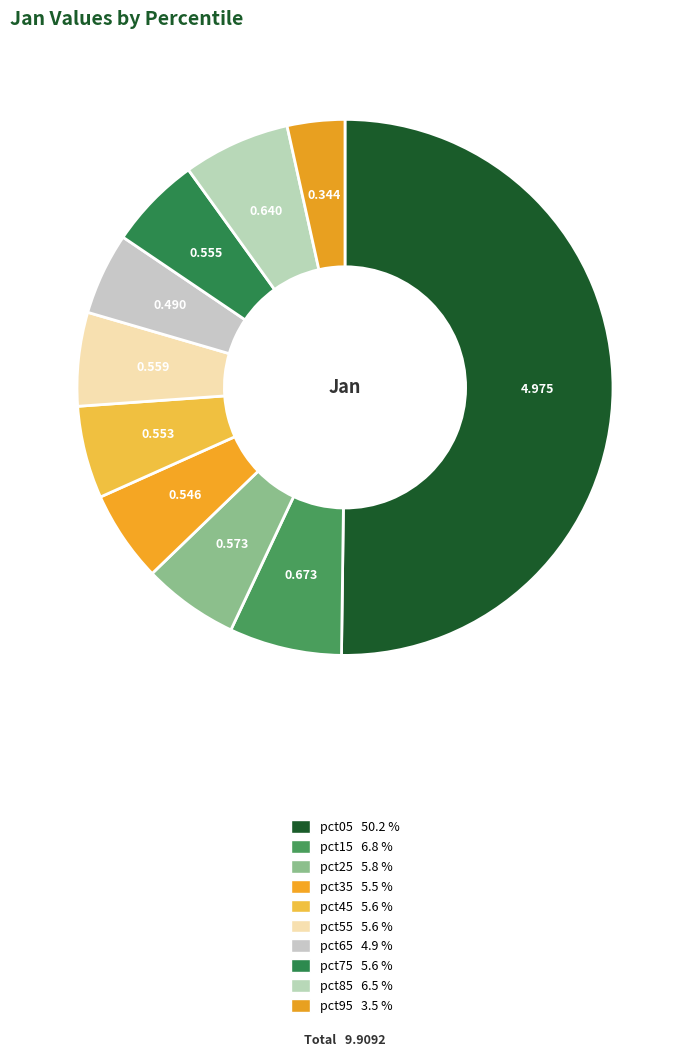

To the nearest percent, what is the combined percentage of pct45 and pct15?

12%